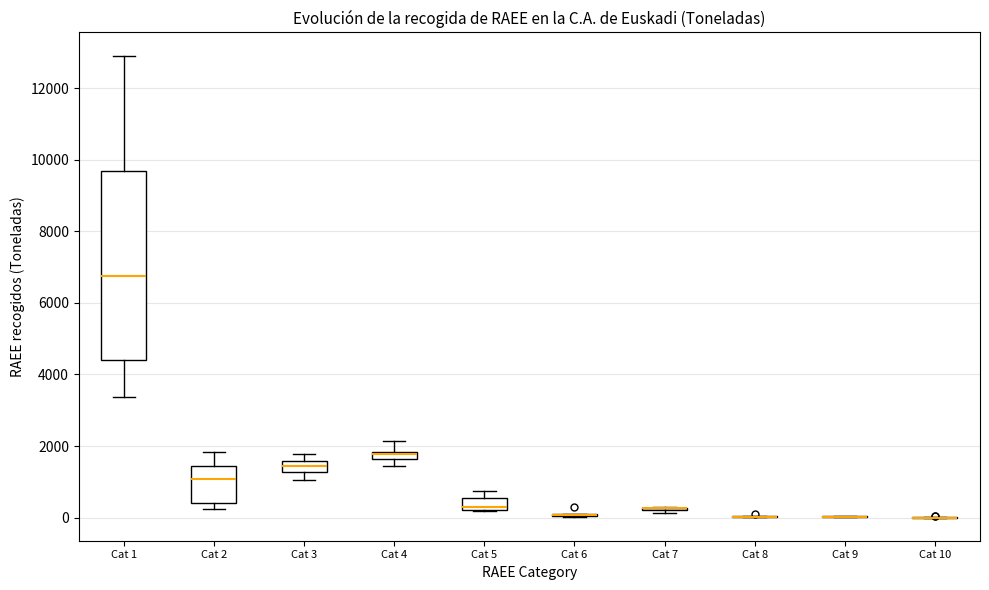

Where is the upper edge of the box for Cat 2 on the y-axis? The values are not printed on the chart, so give them approximately, as read against the axis.

1400